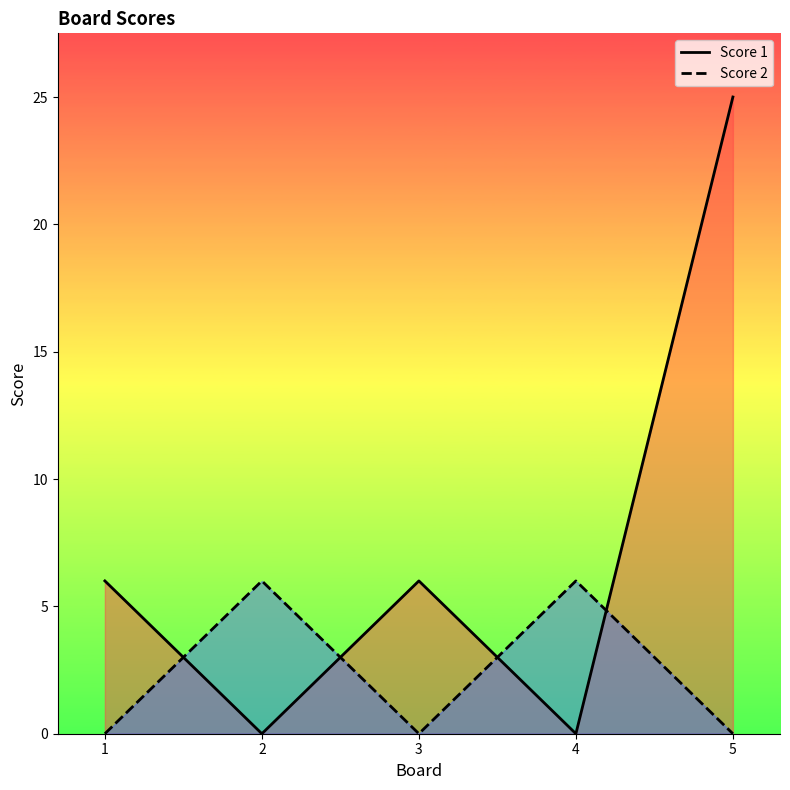

What are all the series names shown in the legend?

Score 1, Score 2